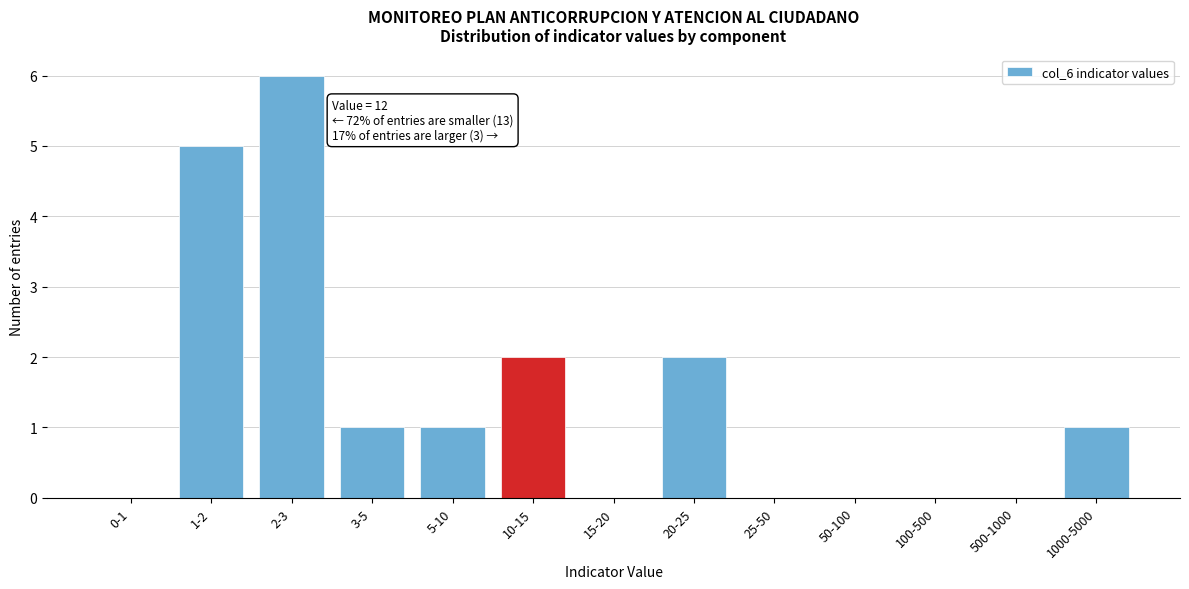

Reading left to right, list all the values displayed in this chart.

0-1=0	1-2=5	2-3=6	3-5=1	5-10=1	10-15=2	15-20=0	20-25=2	25-50=0	50-100=0	100-500=0	500-1000=0	1000-5000=1